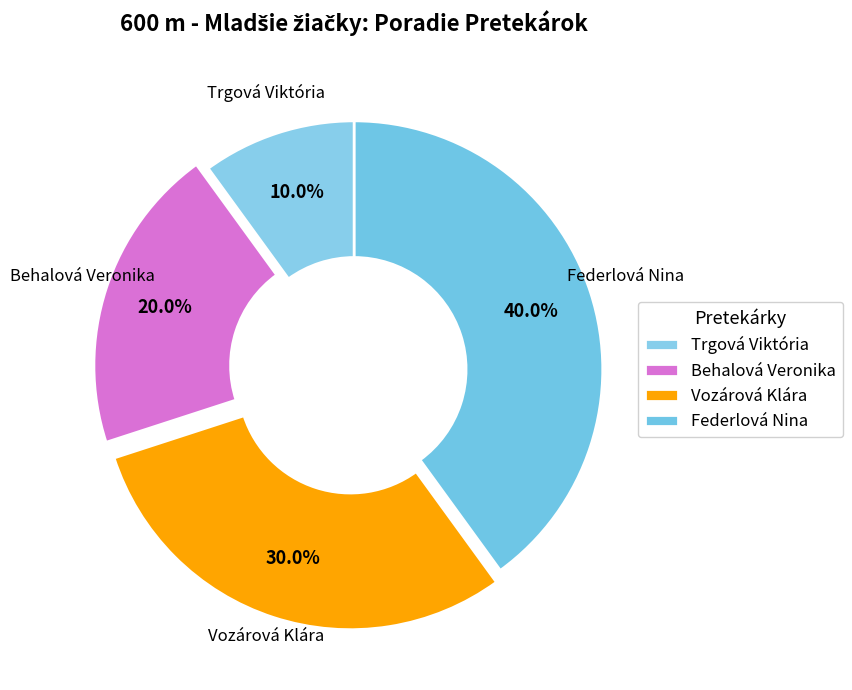

How many segments does this pie chart have?

4